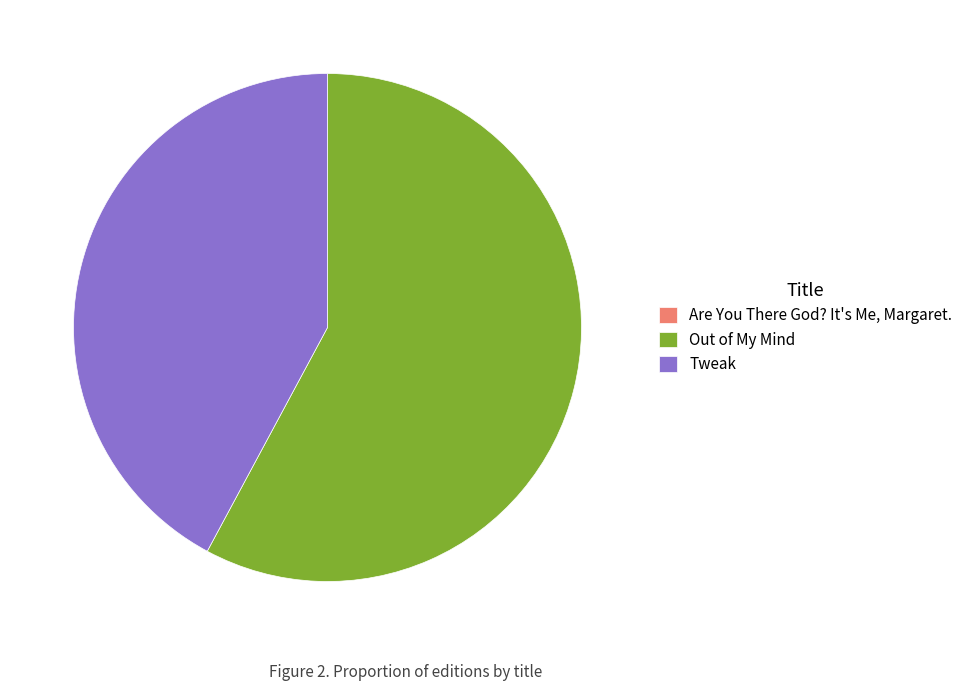

Does Out of My Mind represent more than half of the total?

Yes